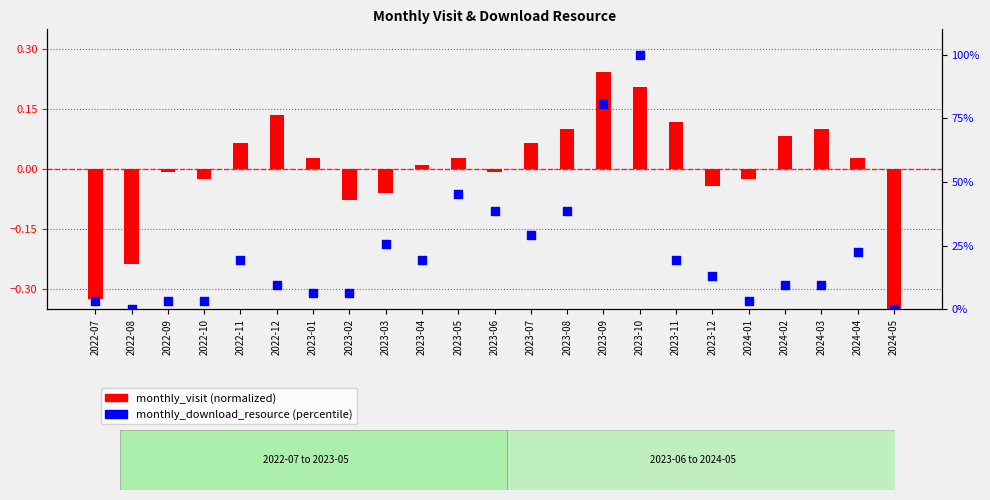

Which series reaches the minimum Y coordinate?

monthly_visit